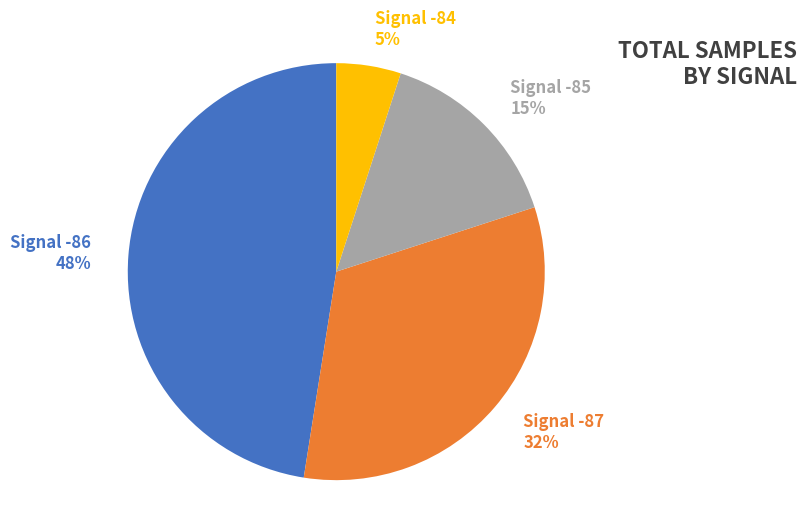

Is there a majority slice in this chart?

No